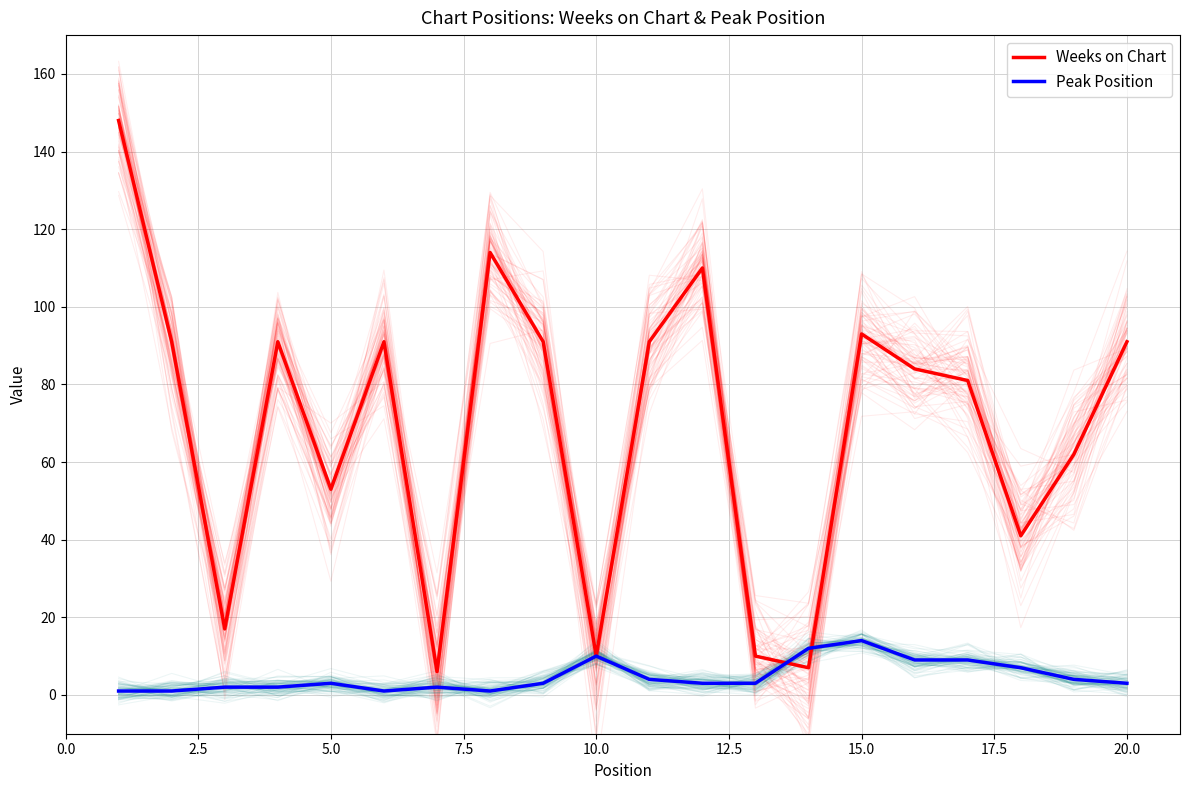

What is the lowest value of the Weeks on Chart series?

6